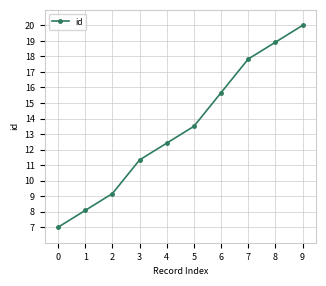

Reading left to right, extract all data points from this chart.

7.0	8.1	9.2	11.3	12.4	13.5	15.7	17.8	18.9	20.0